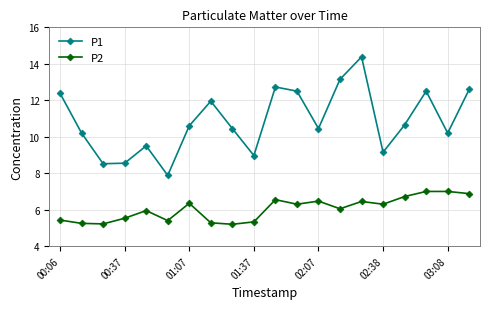

What is the difference between the maximum and minimum values in the P2 series?

1.8